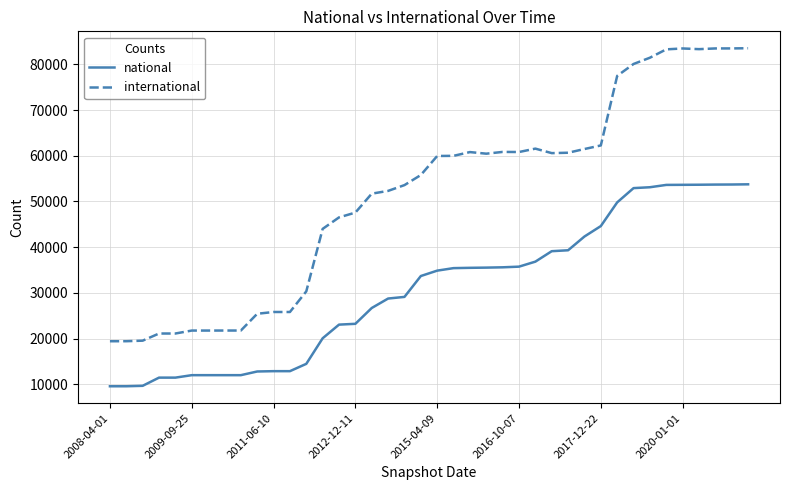

True or false: national and international cross at least once.

False